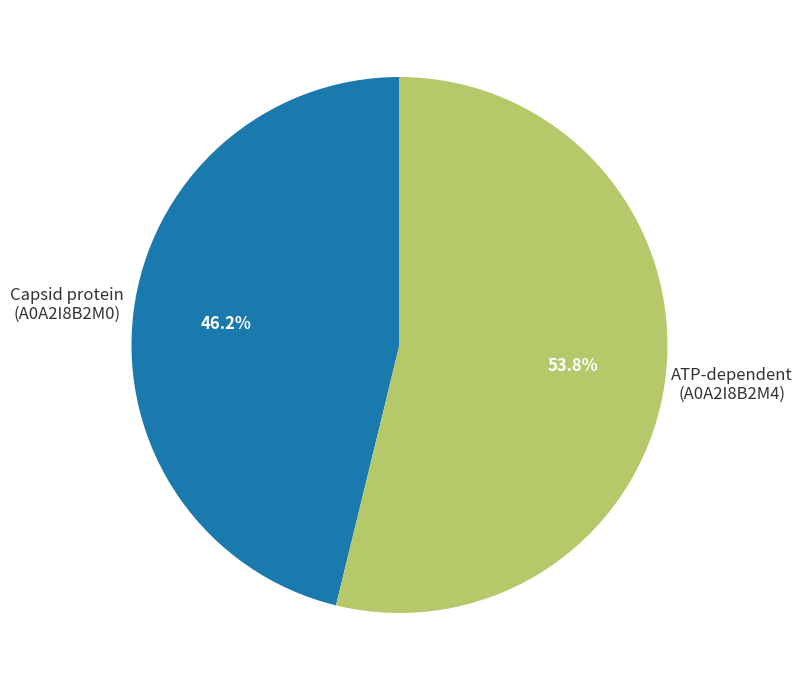

How many slices are in this pie chart?

2